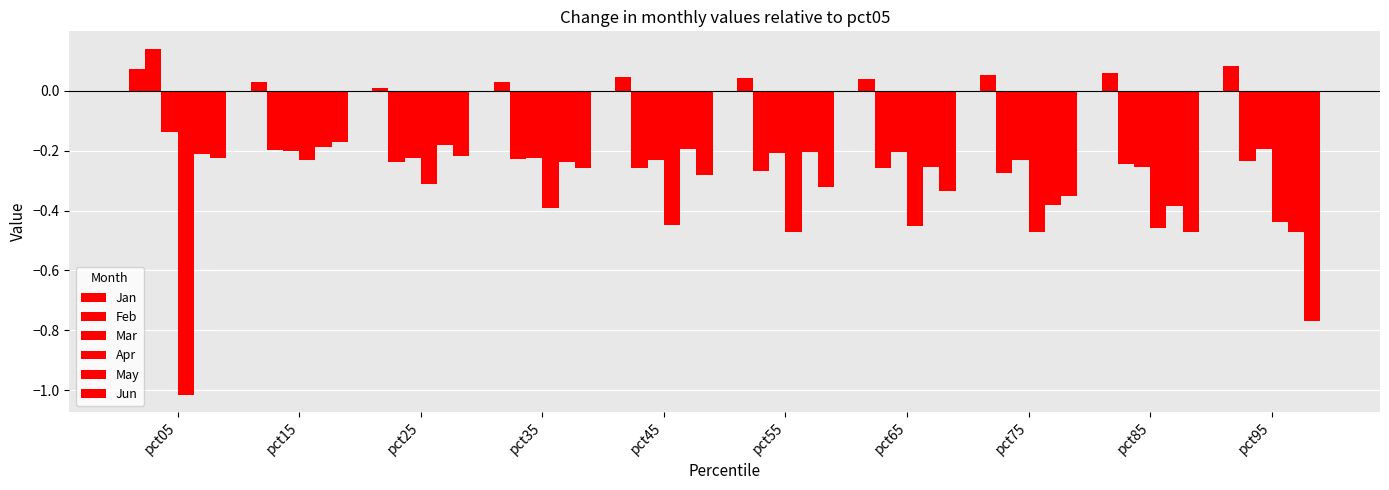

List the labels in order of Jan value, largest first.

pct95, pct05, pct85, pct75, pct45, pct55, pct65, pct15, pct35, pct25